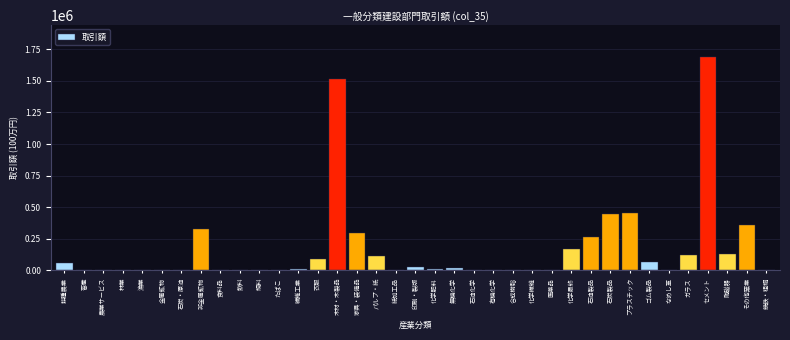

What is the change in value from その他窯業 to 銑鉄・粗鋼?

-355864